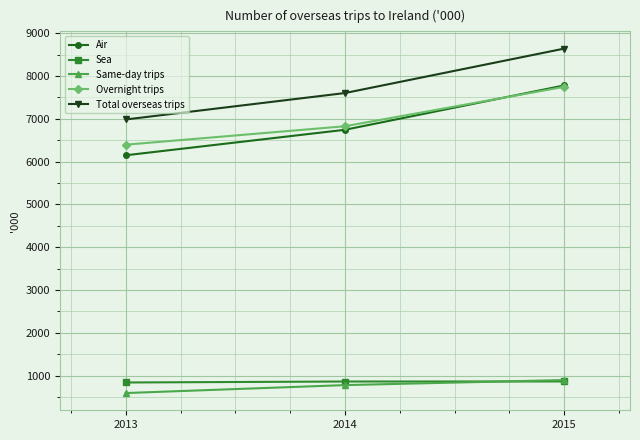

The Total overseas trips series shows 2895 at 2014. True or false?

False